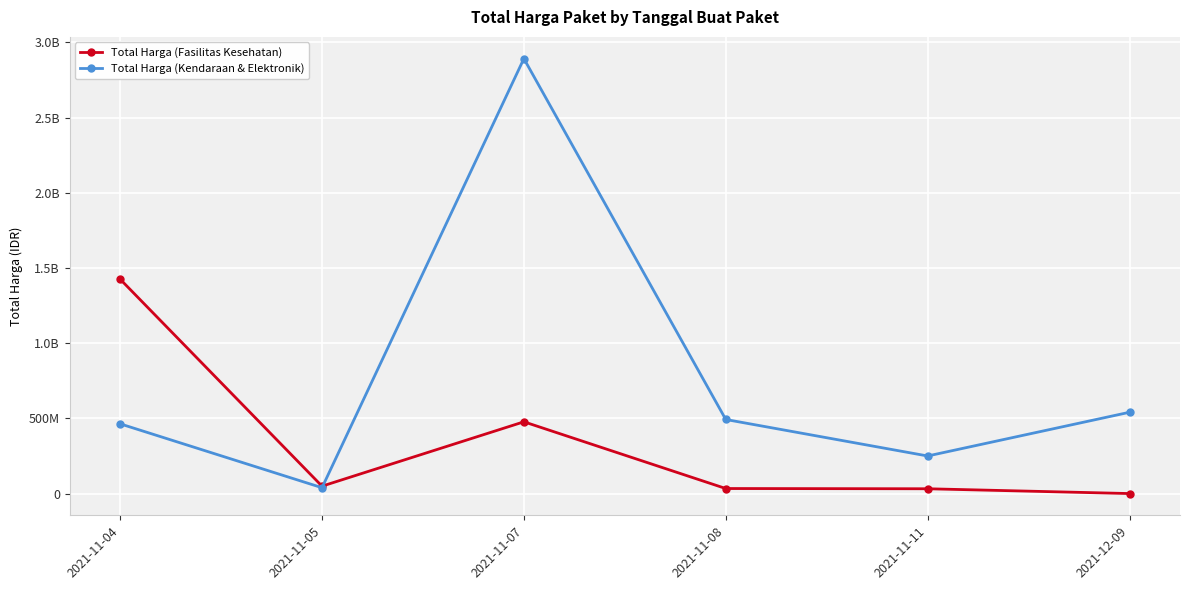

Is this an area chart (filled region under the line)?

No